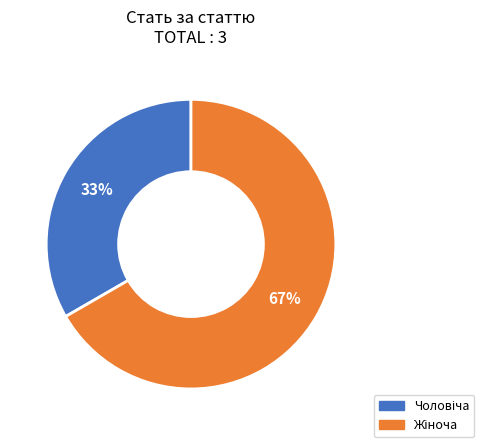

Is there a majority slice in this chart?

Yes